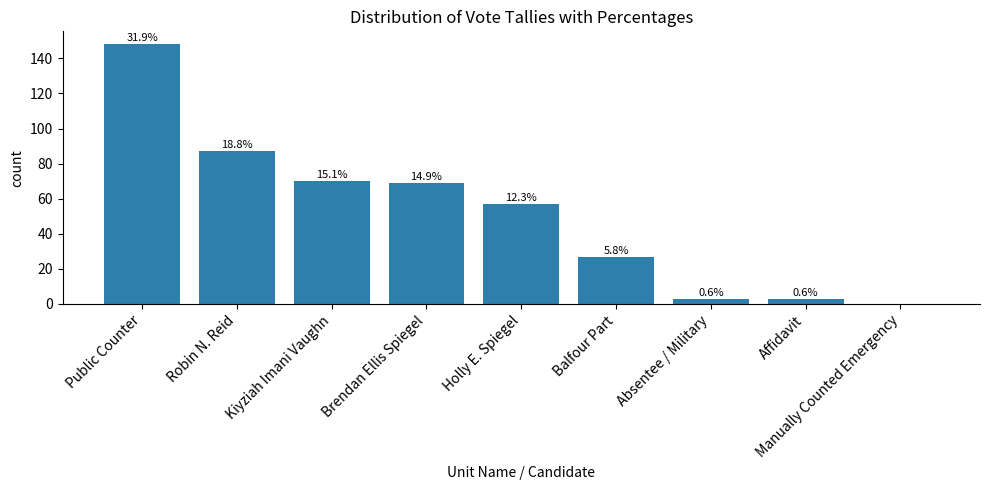

What is the sum of all values?

464